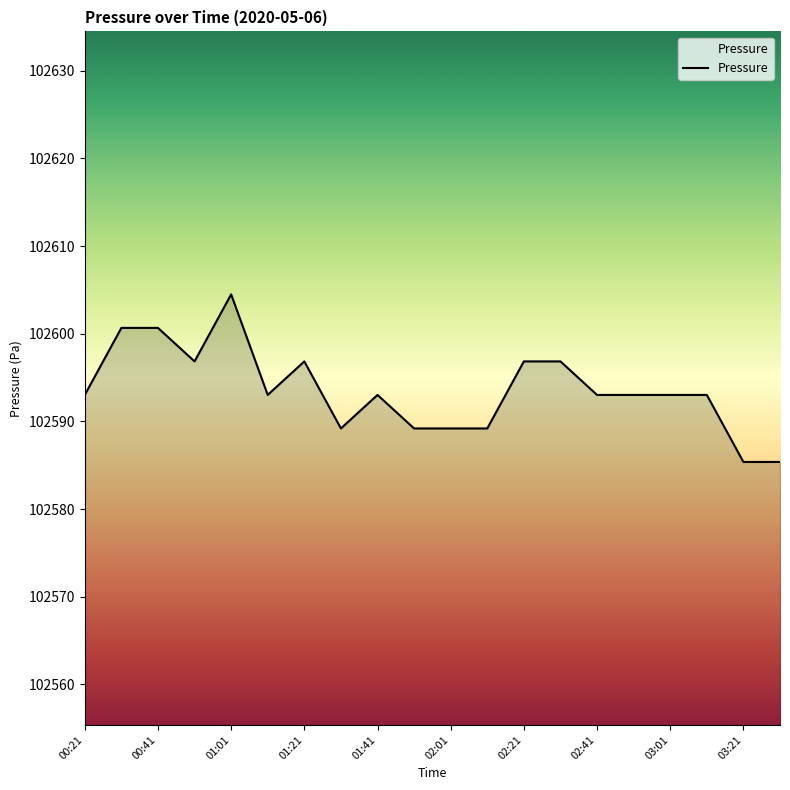

What is the sum of all values?

2051871.9